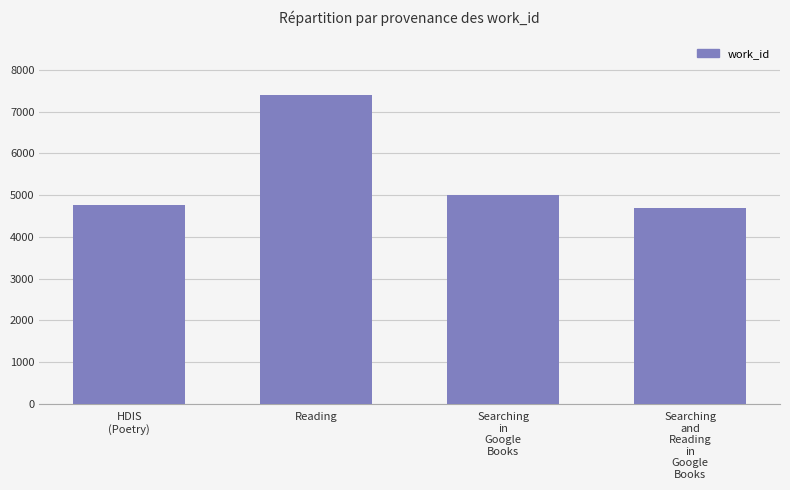

Reading right to left, extract all data points from this chart.

Searching
and
Reading
in
Google
Books=4702	Searching
in
Google
Books=5011	Reading=7407	HDIS
(Poetry)=4754